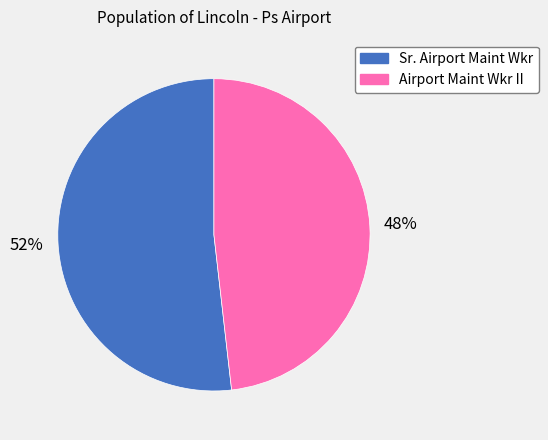

Does Airport Maint Wkr II account for over 50% of the chart?

No